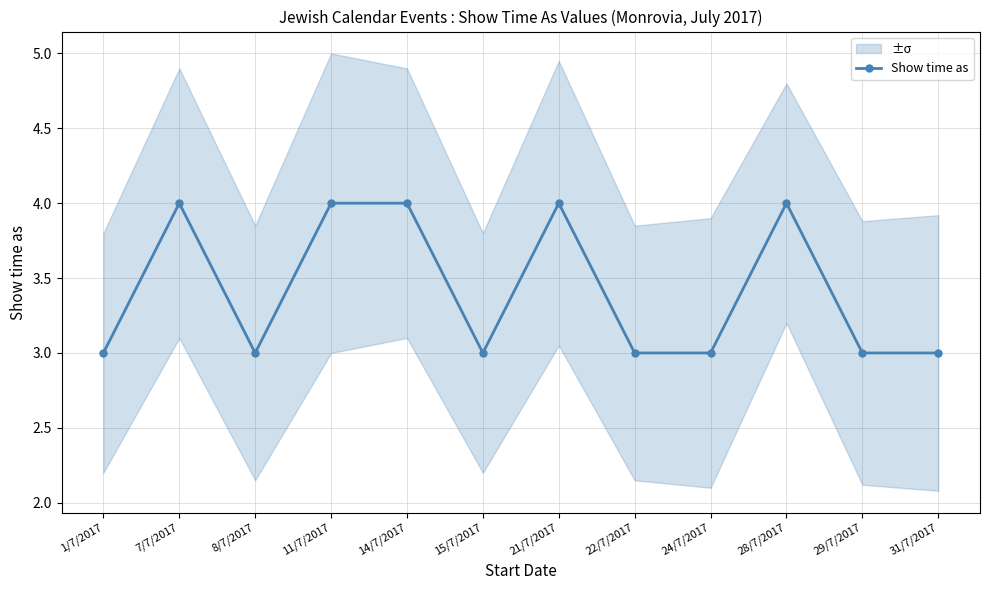

Reading left to right, what are all the values shown in this chart?

1/7/2017=3	7/7/2017=4	8/7/2017=3	11/7/2017=4	14/7/2017=4	15/7/2017=3	21/7/2017=4	22/7/2017=3	24/7/2017=3	28/7/2017=4	29/7/2017=3	31/7/2017=3